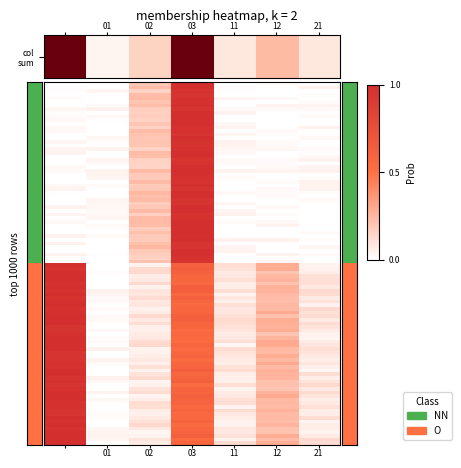

List the series in order of their peak value, highest first.

NN, O